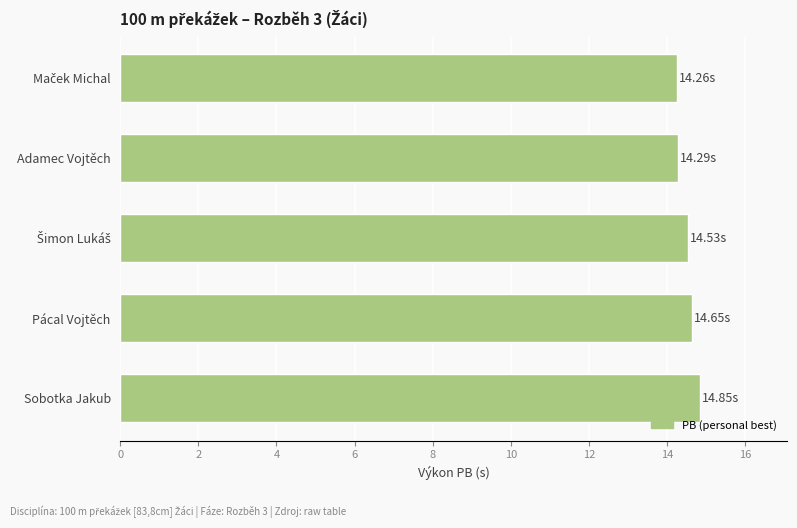

Count the values in the range 14 to 15.

5